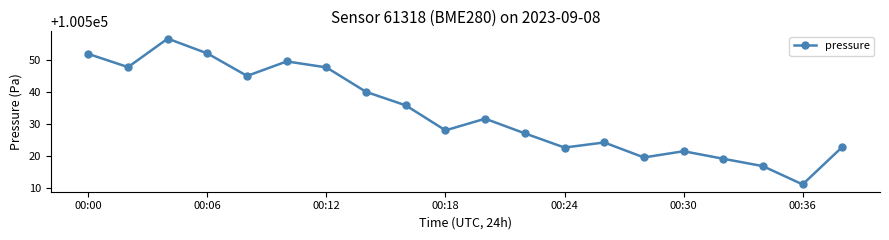

Is this an area chart (filled region under the line)?

No